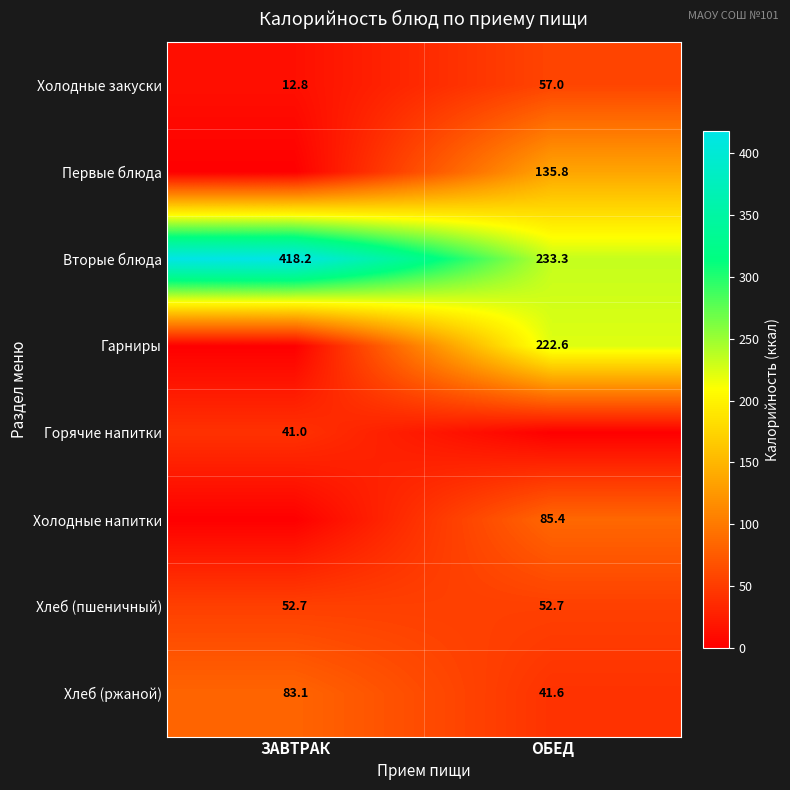

How many categories are shown in the chart?

2